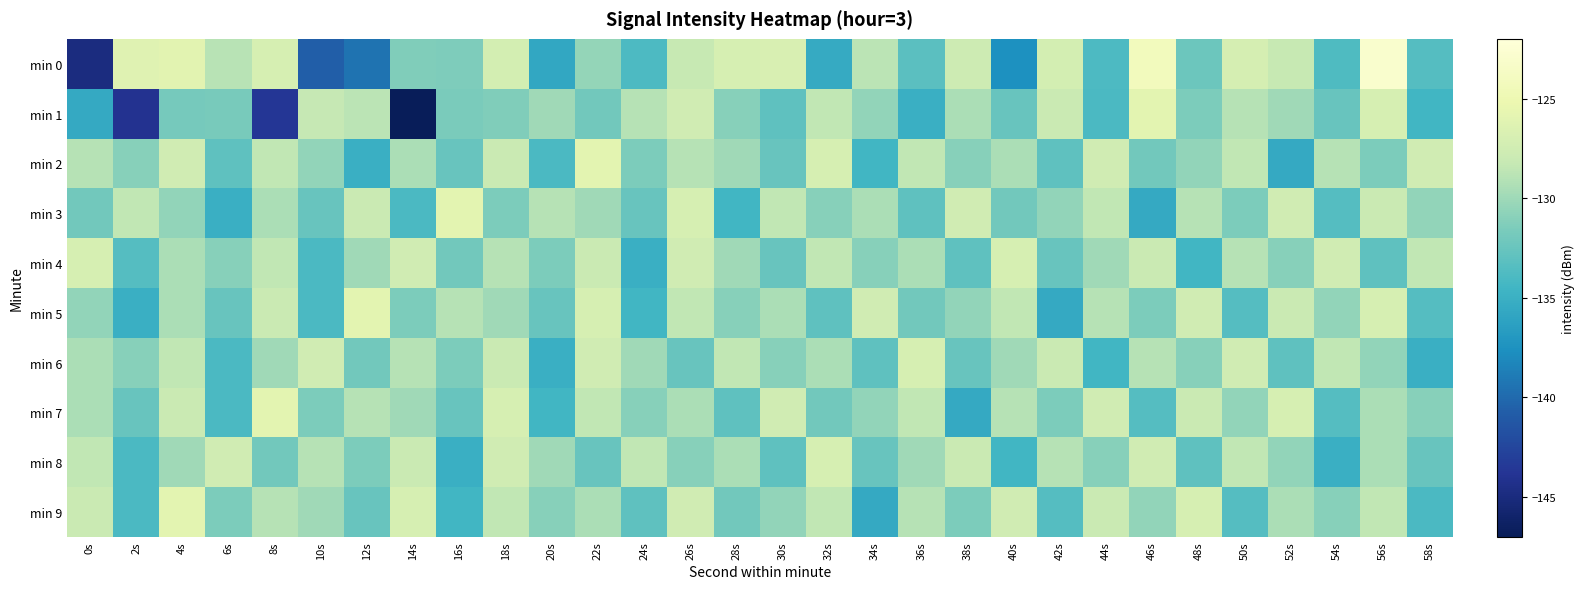

Which series has the largest range (max minus min)?

min 0